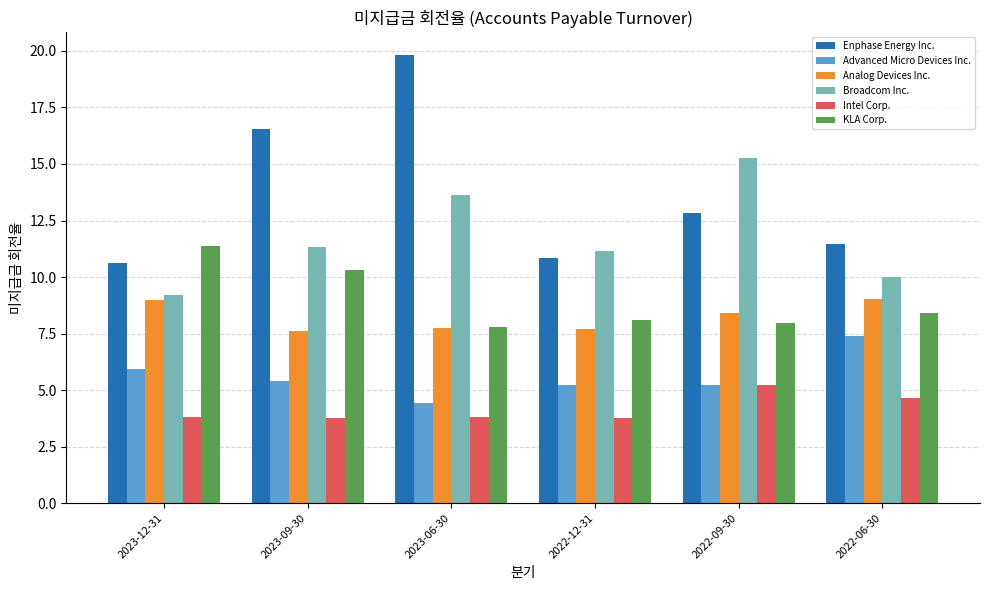

What are all the series names shown in the legend?

Enphase Energy Inc., Advanced Micro Devices Inc., Analog Devices Inc., Broadcom Inc., Intel Corp., KLA Corp.